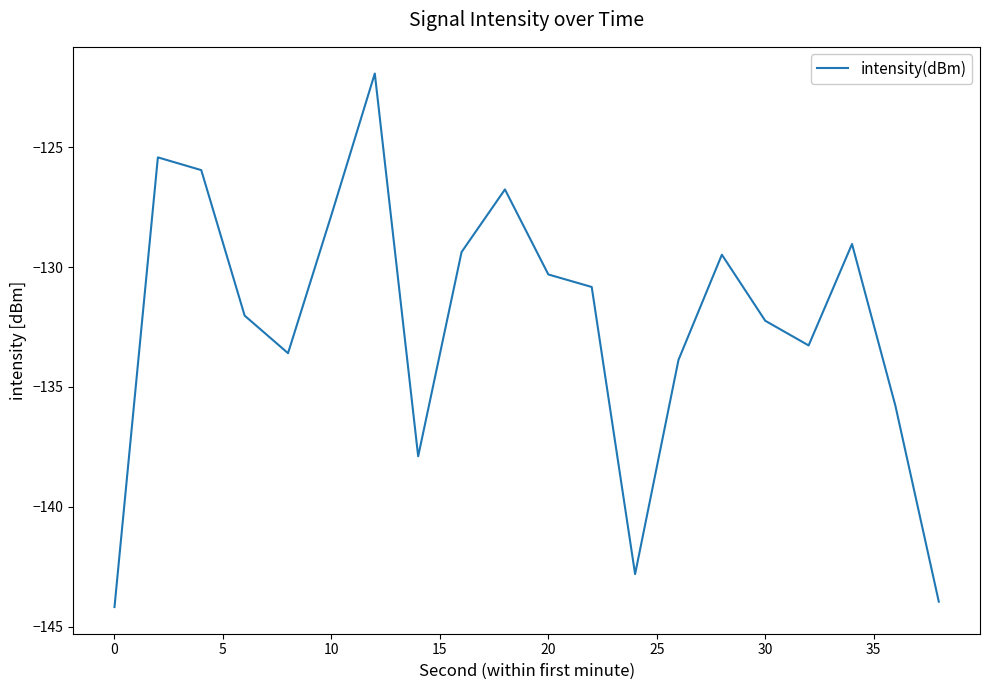

What is the difference between the maximum and minimum values?

22.3